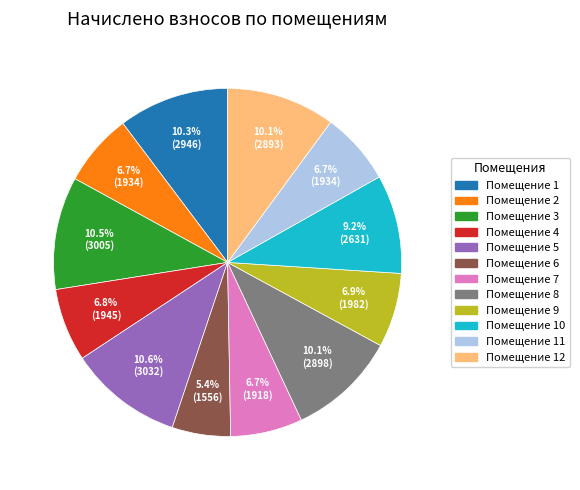

How many segments does this pie chart have?

12